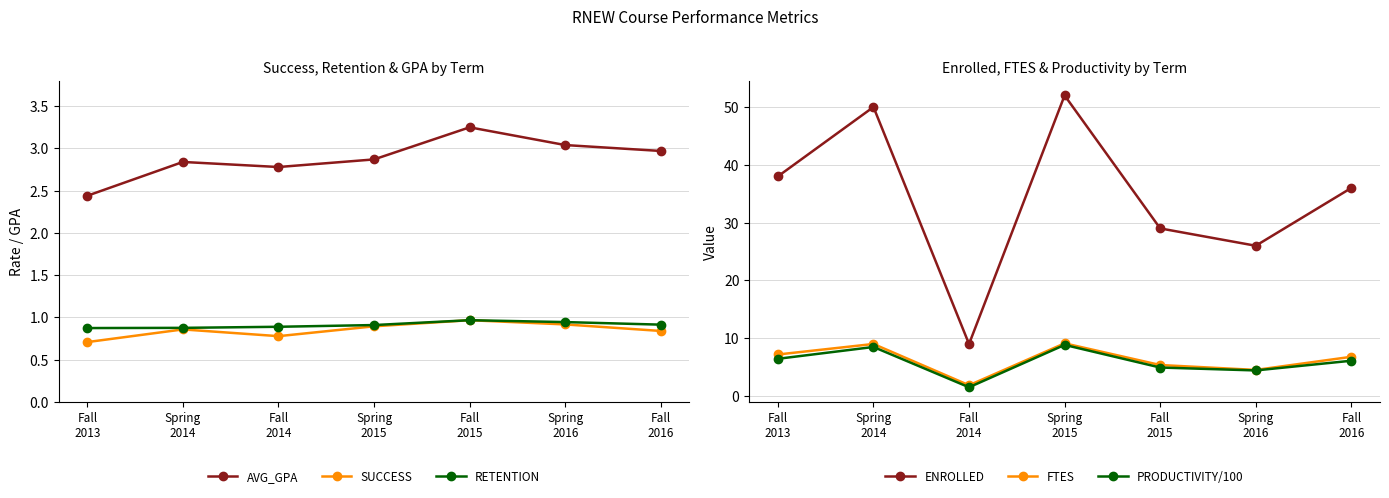

At how many categories does at least one series exceed 26?

5